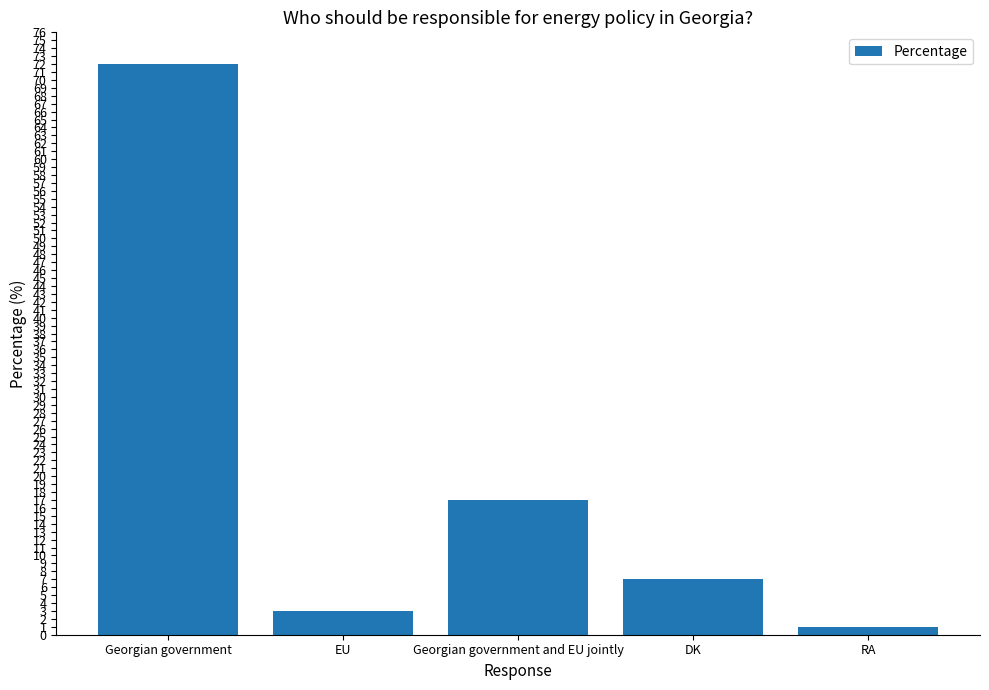

List the labels in order of value, smallest first.

RA, EU, DK, Georgian government and EU jointly, Georgian government